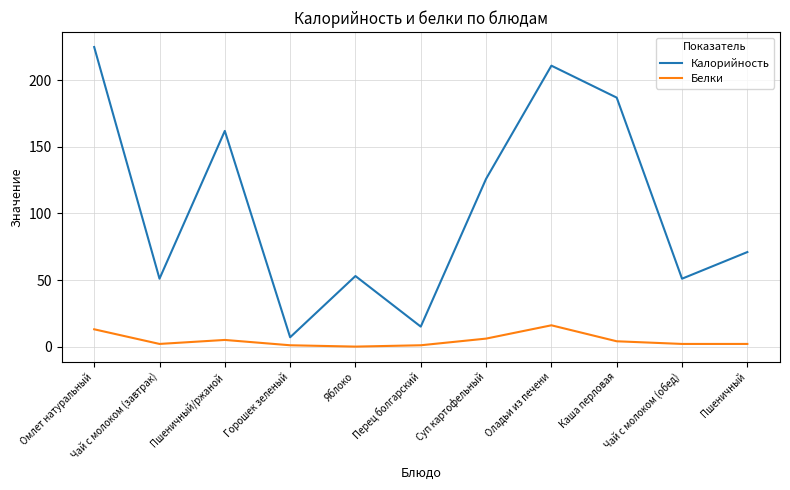

How many distinct data groups are displayed?

2